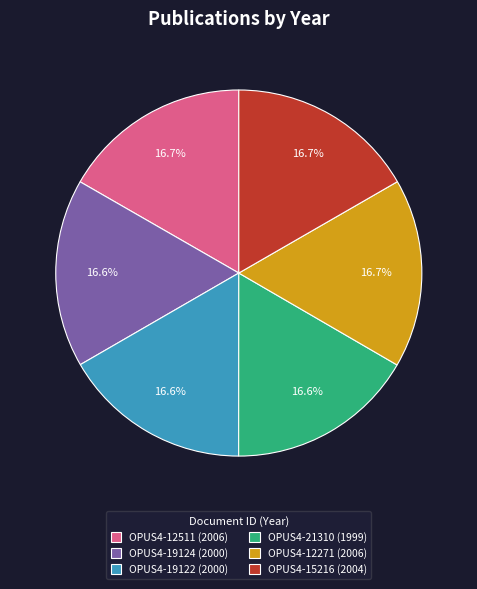

Does OPUS4-21310 represent more than half of the total?

No